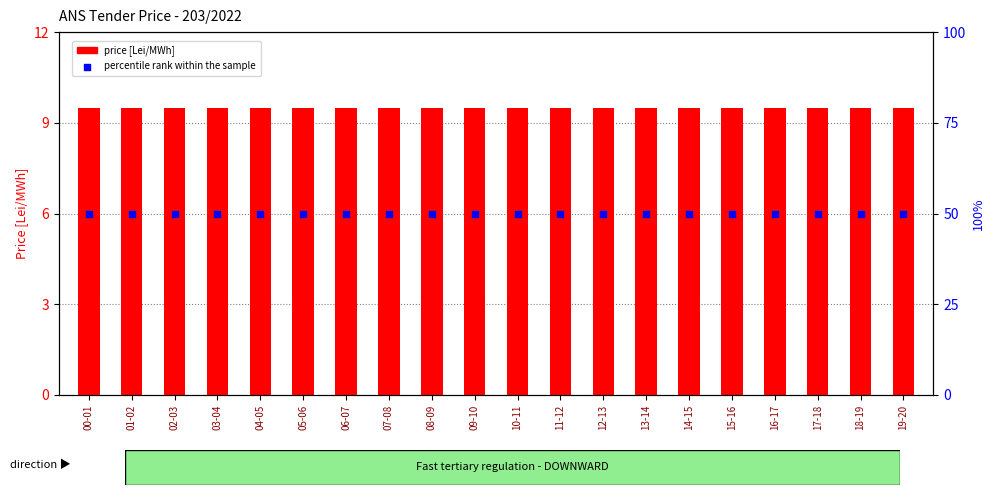

At which category is the sum across all series the highest?

00-01